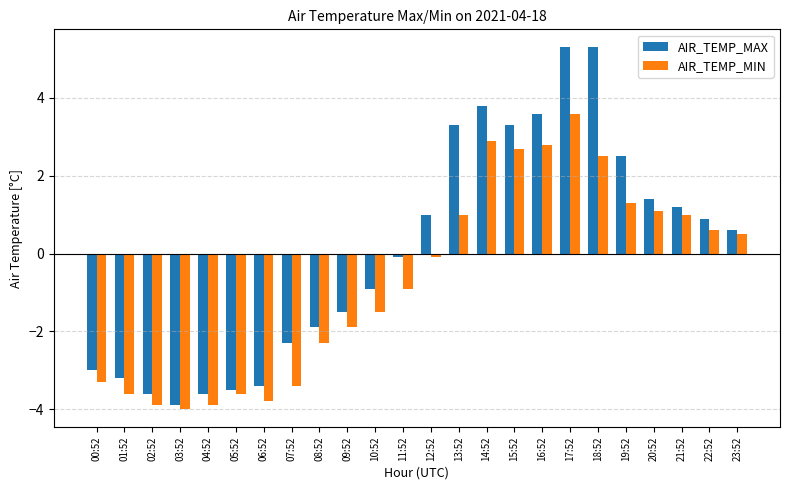

What are all the series names shown in the legend?

AIR_TEMP_MAX, AIR_TEMP_MIN